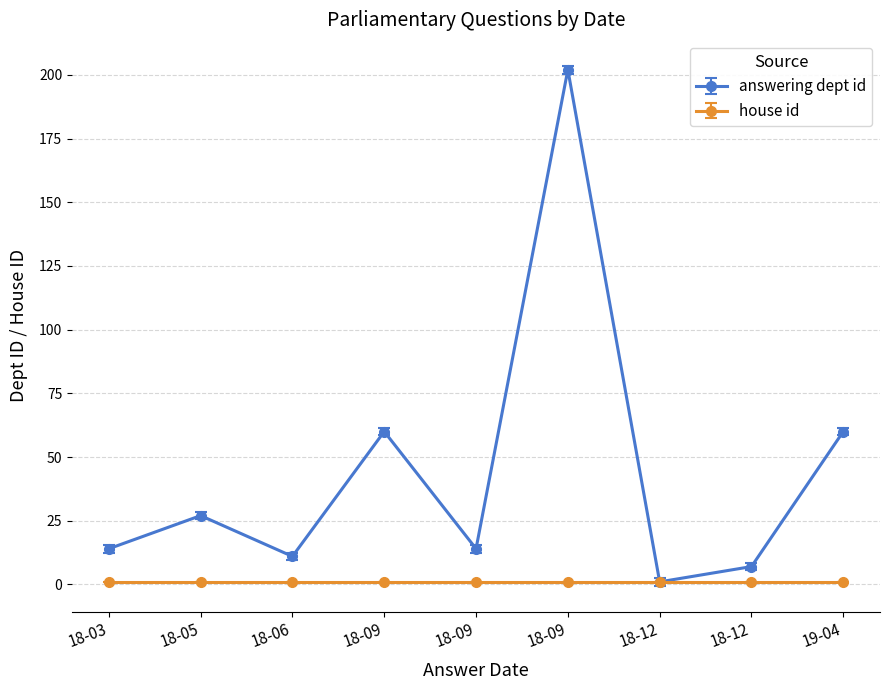

How many lines are shown in the chart?

2